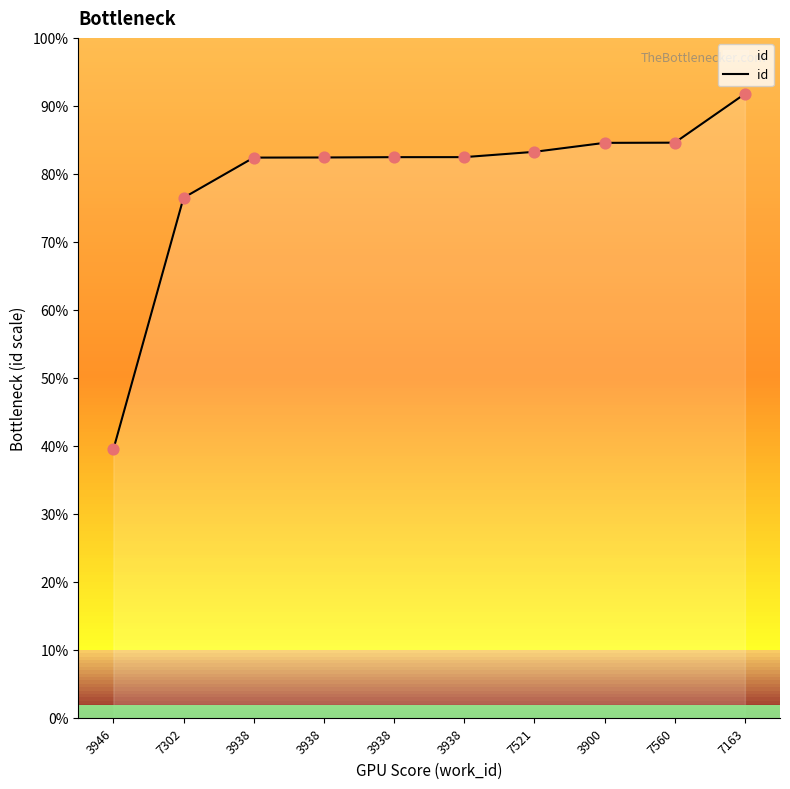

Between 3900 and 3946, which is larger?

3900